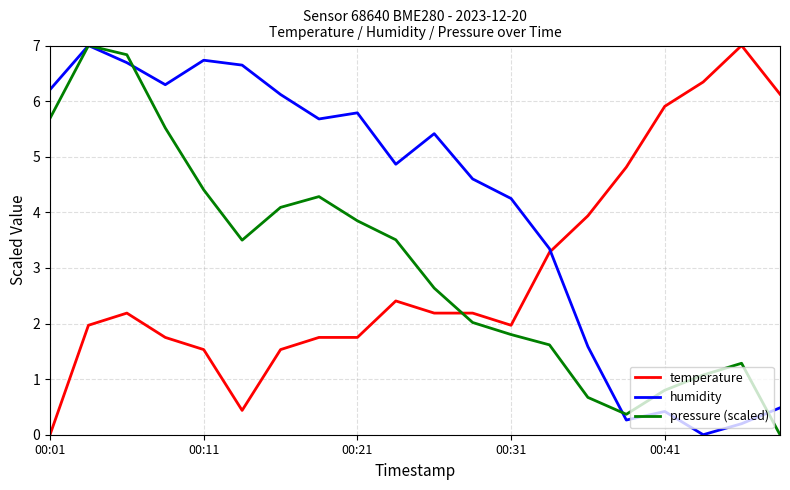

What is the maximum value shown in the chart?

7.0